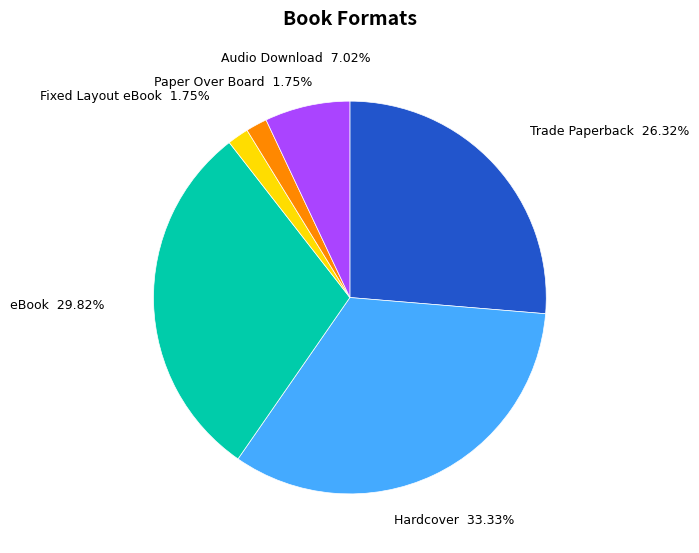

Is there a majority slice in this chart?

No